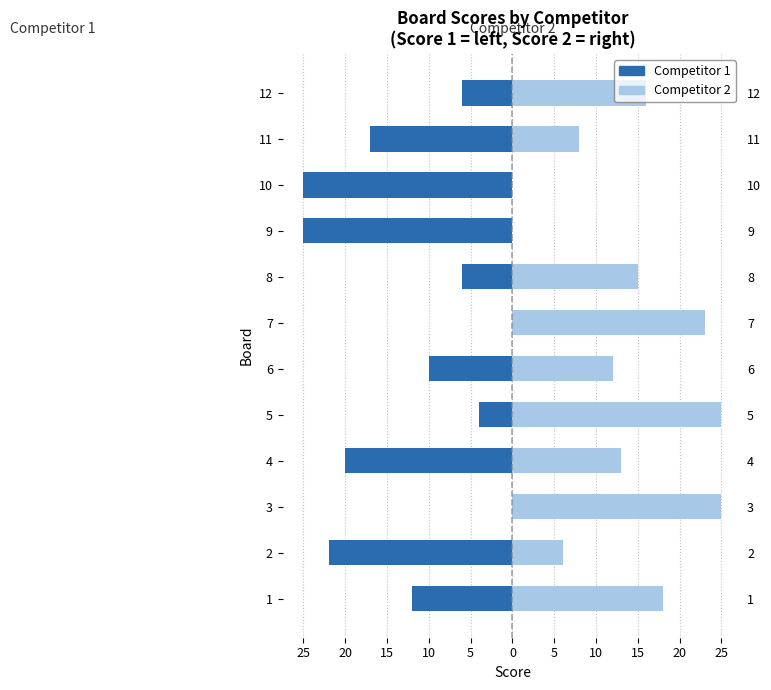

Which series has the widest spread of values?

Competitor 1